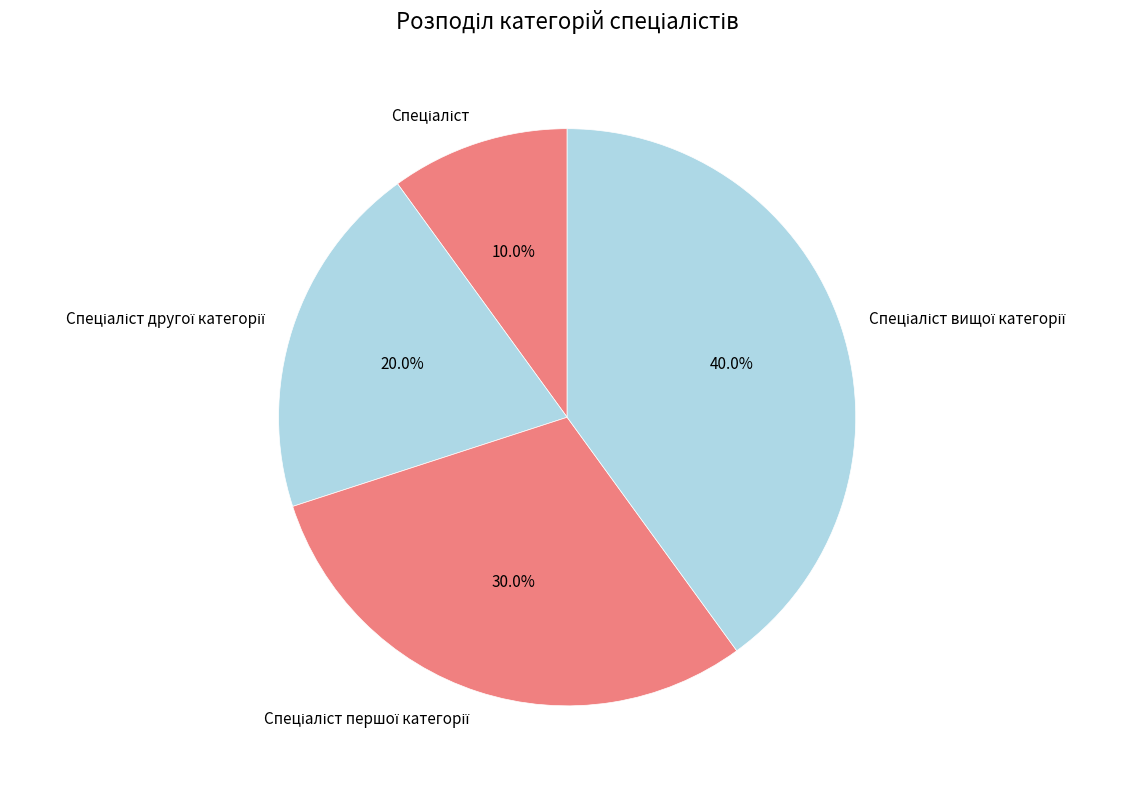

Is there any slice that represents more than half of the pie?

No